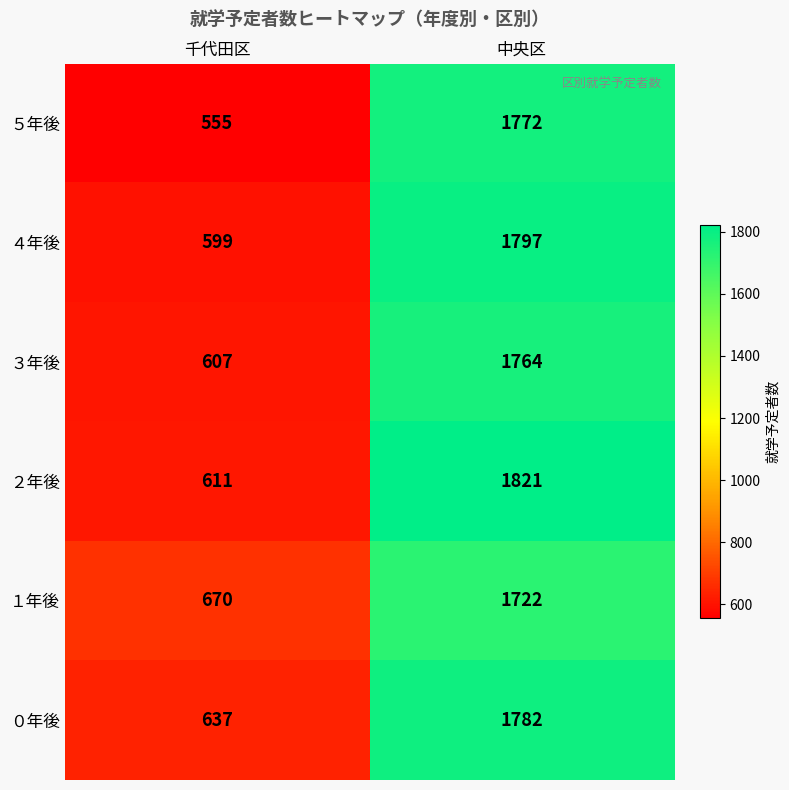

Which category has the lowest value across all series?

千代田区